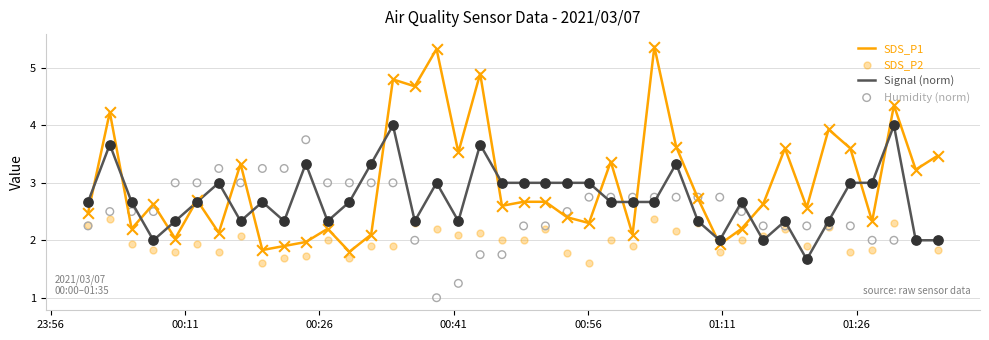

Which series has the largest total across all categories?

SDS_P1